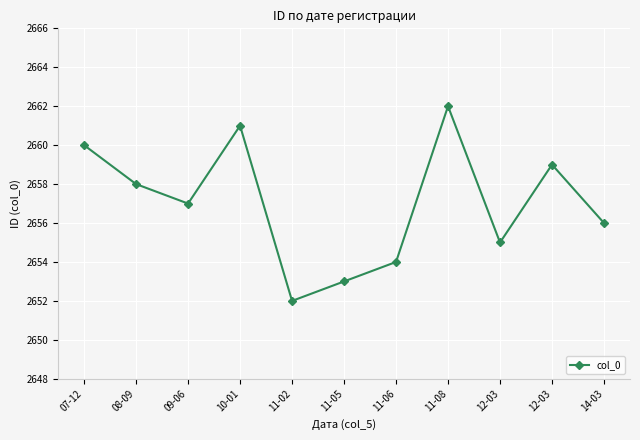

How many values are below 2657?

5